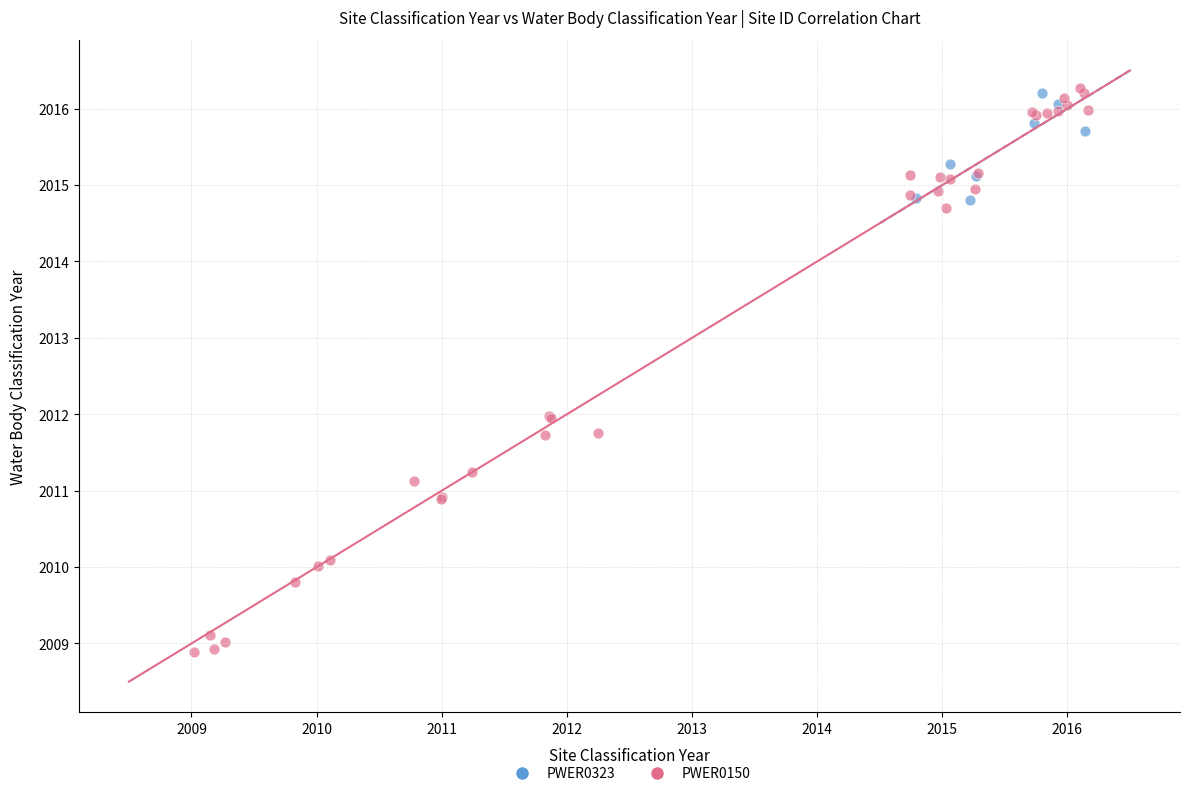

Which series has the widest spread of Y values?

PWER0150